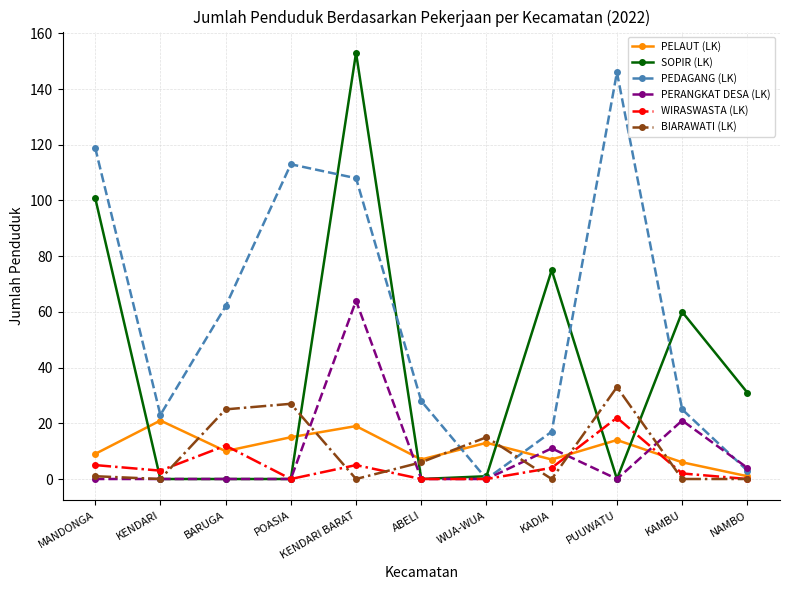

Where is BIARAWATI (LK) nearest to the value 16?

WUA-WUA